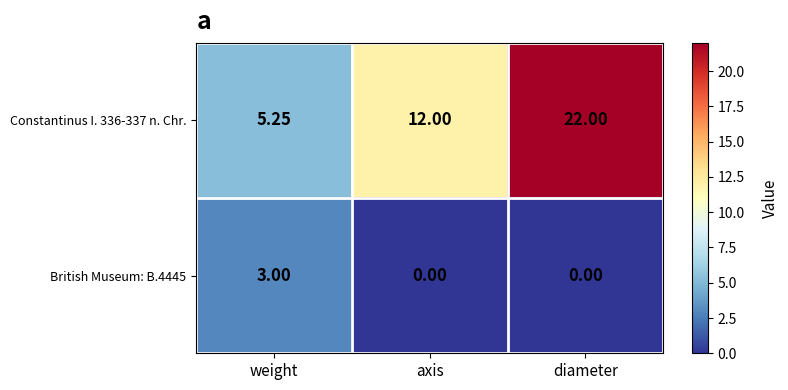

At which label does Constantinus I. 336-337 n. Chr. reach its minimum?

weight